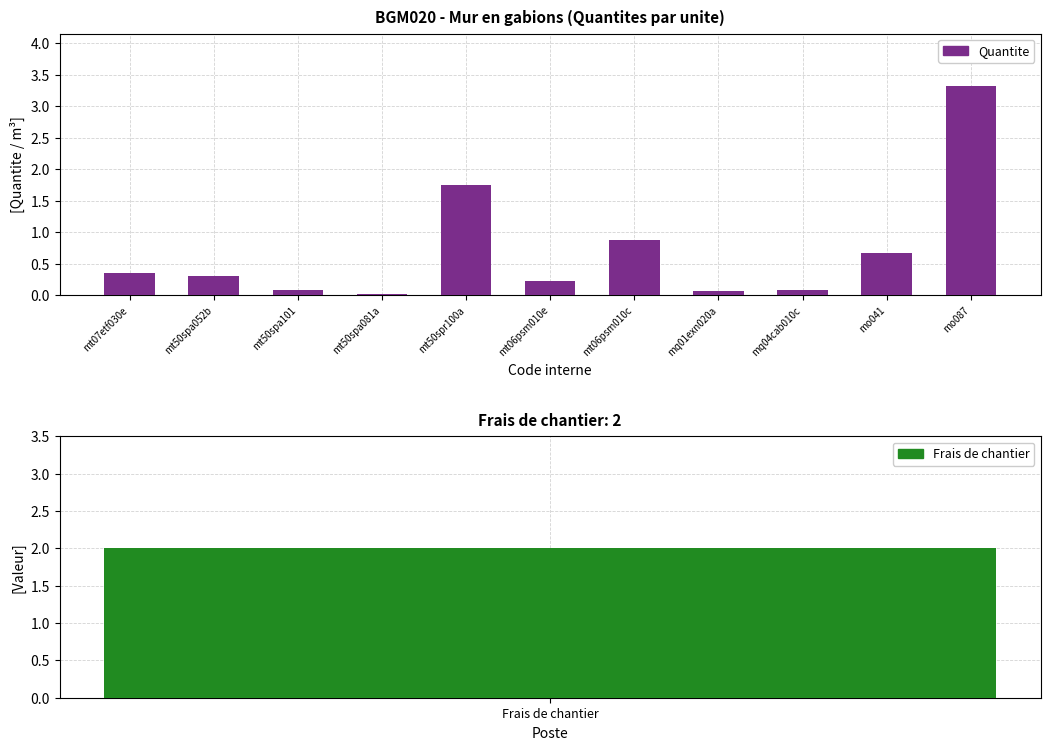

What is the difference between the maximum and second lowest values?

3.2